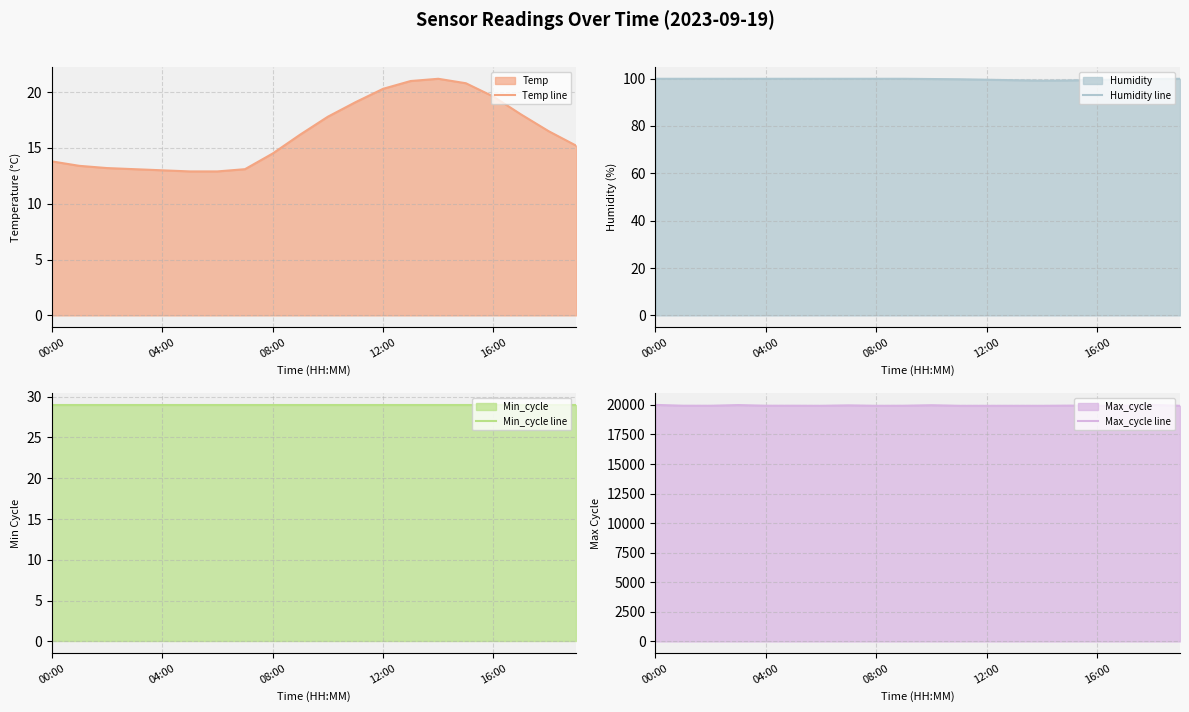

Count the Humidity line values in the range 99 to 100.

20